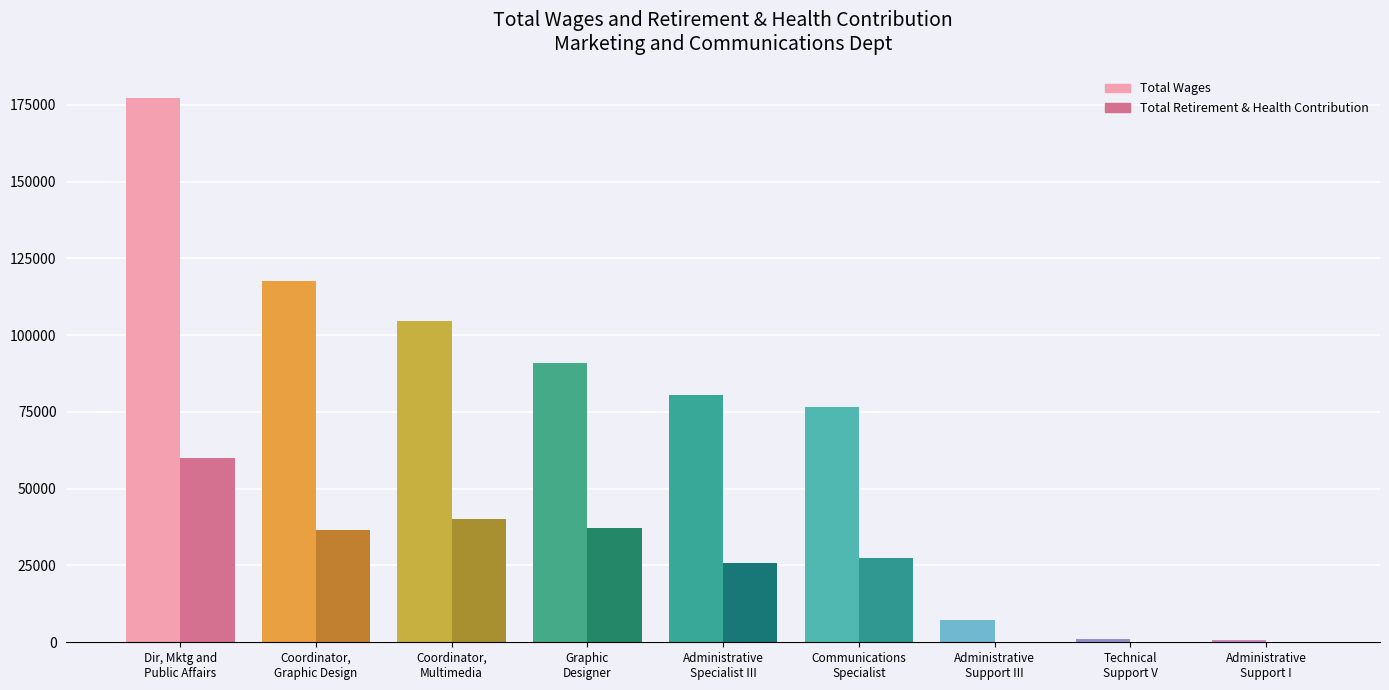

Between Coordinator,
Graphic Design and Administrative
Support III, which is larger?

Coordinator,
Graphic Design